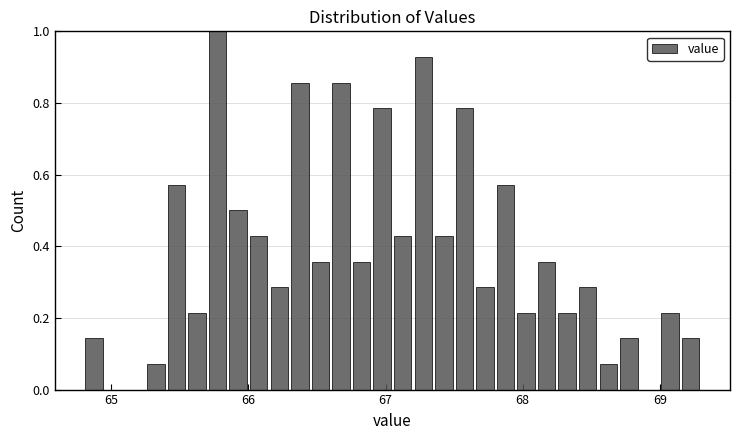

Read against the x-axis, roughly where is the centre of the tallest bar?

65.8